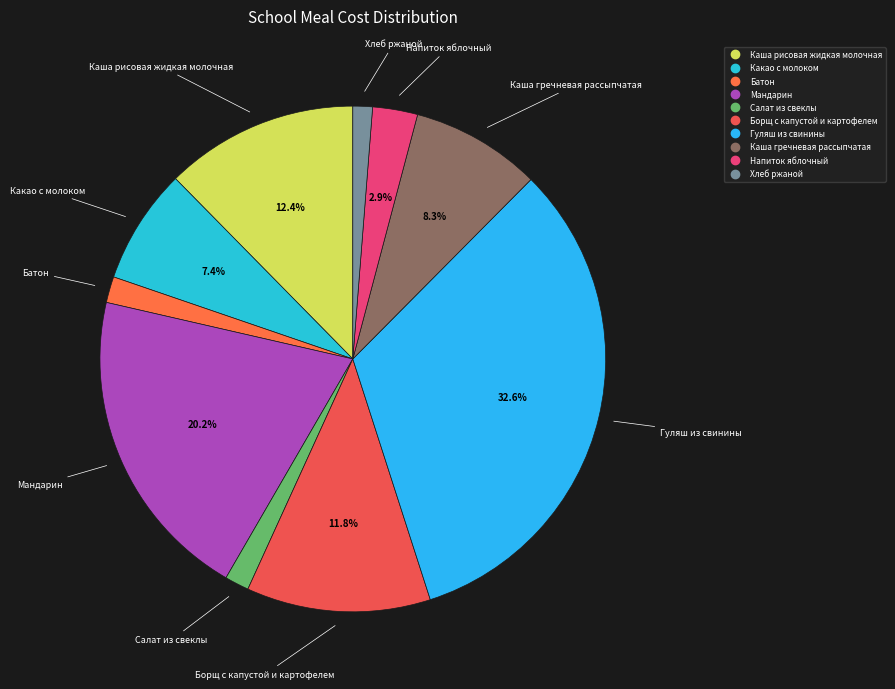

Which slice is the largest?

Гуляш из свинины